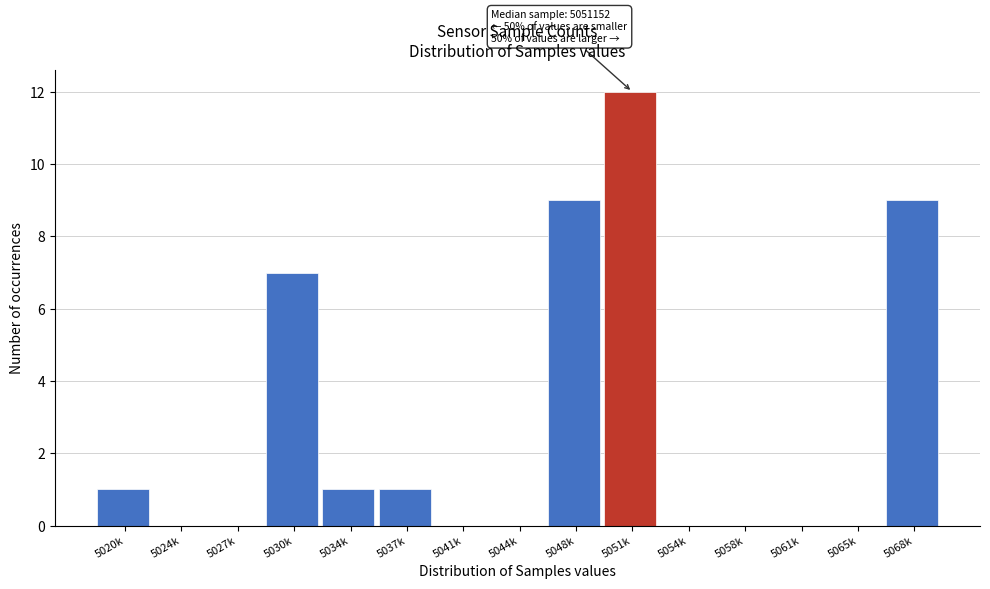

Reading left to right, what are all the values shown in this chart?

5020k=1	5024k=0	5027k=0	5030k=7	5034k=1	5037k=1	5041k=0	5044k=0	5048k=9	5051k=12	5054k=0	5058k=0	5061k=0	5065k=0	5068k=9